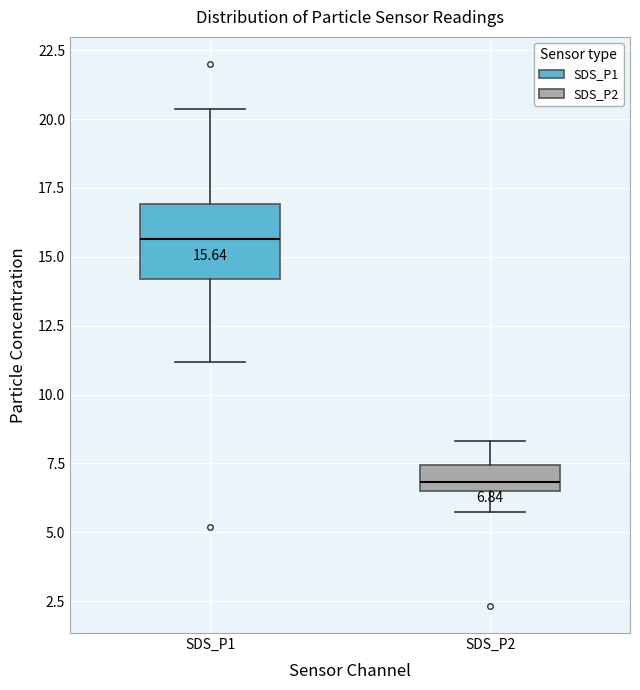

Which box is the tallest, from its lower edge to its upper edge?

SDS_P1